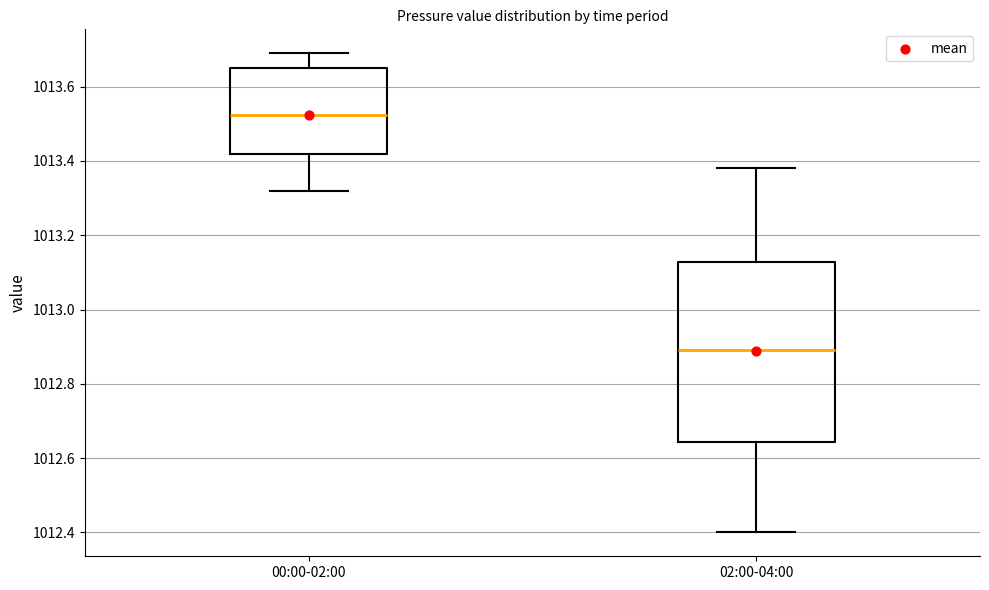

Where does the upper whisker of the box for 02:00-04:00 end on the y-axis? The values are not printed on the chart, so give them approximately, as read against the axis.

1013.38